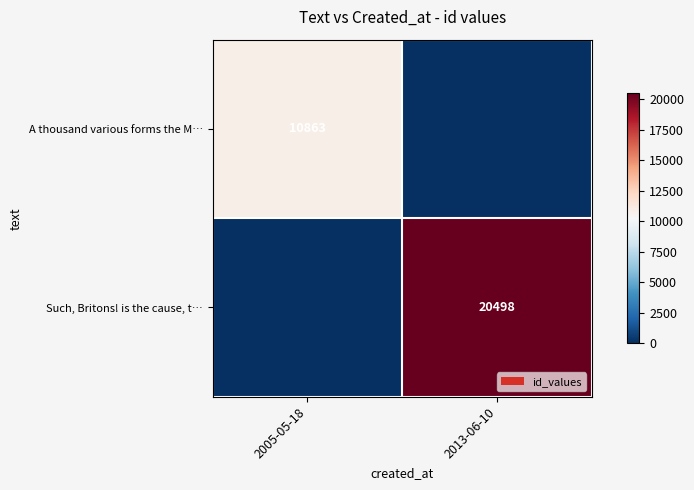

The value of A thousand various forms the M… at 2005-05-18 is 10863. True or false?

True